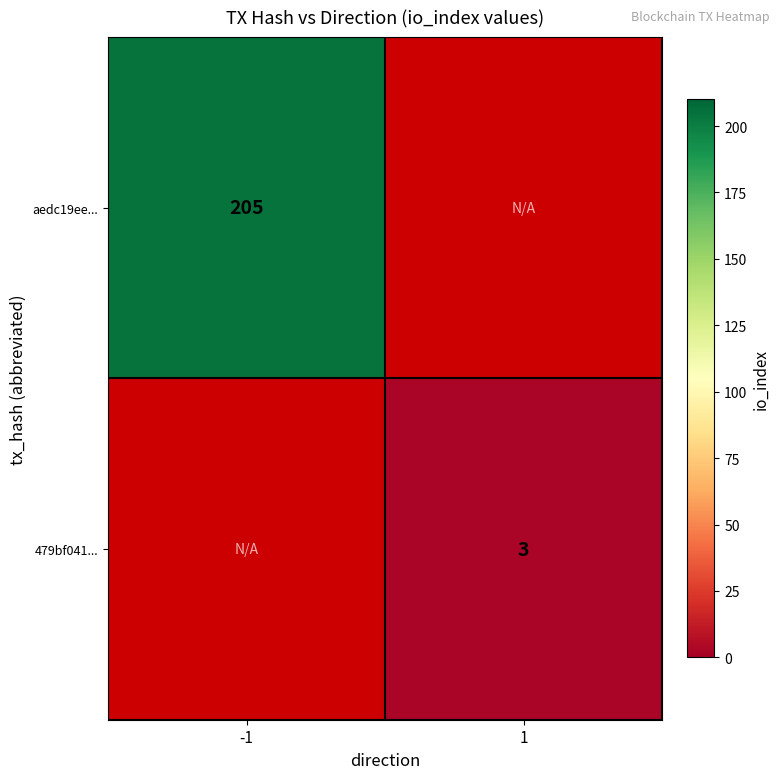

Is it true that aedc19ee... equals 353 at -1?

False